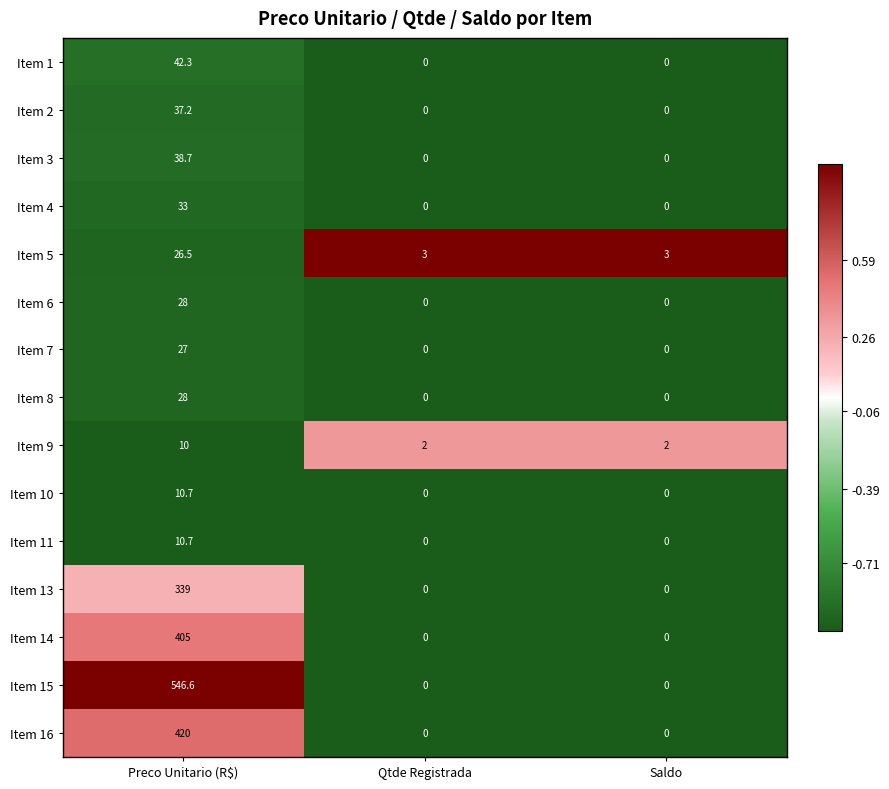

Is it true that Item 13 equals 0.0 at Saldo?

True